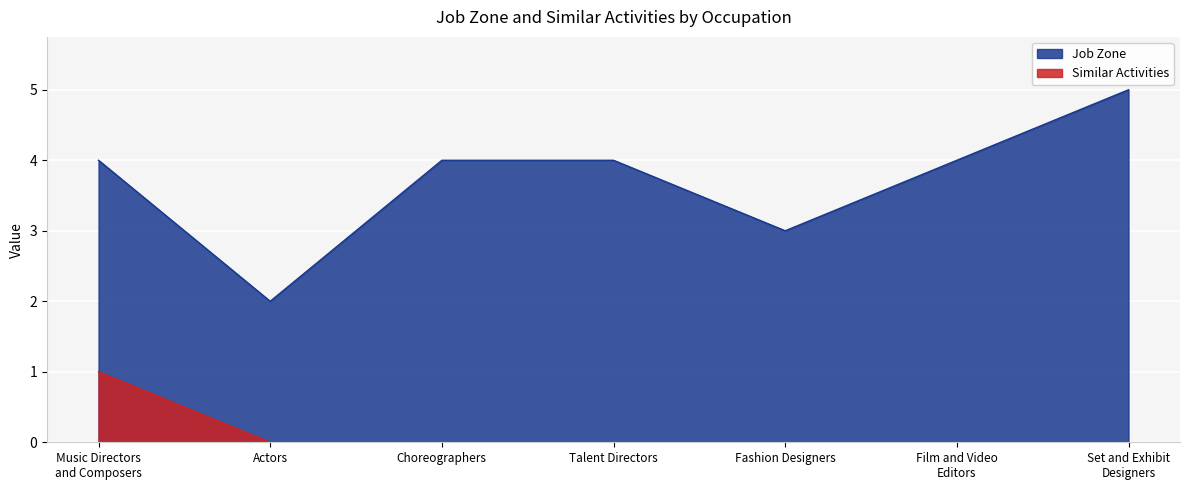

At which category does Job Zone reach its first local valley?

Actors